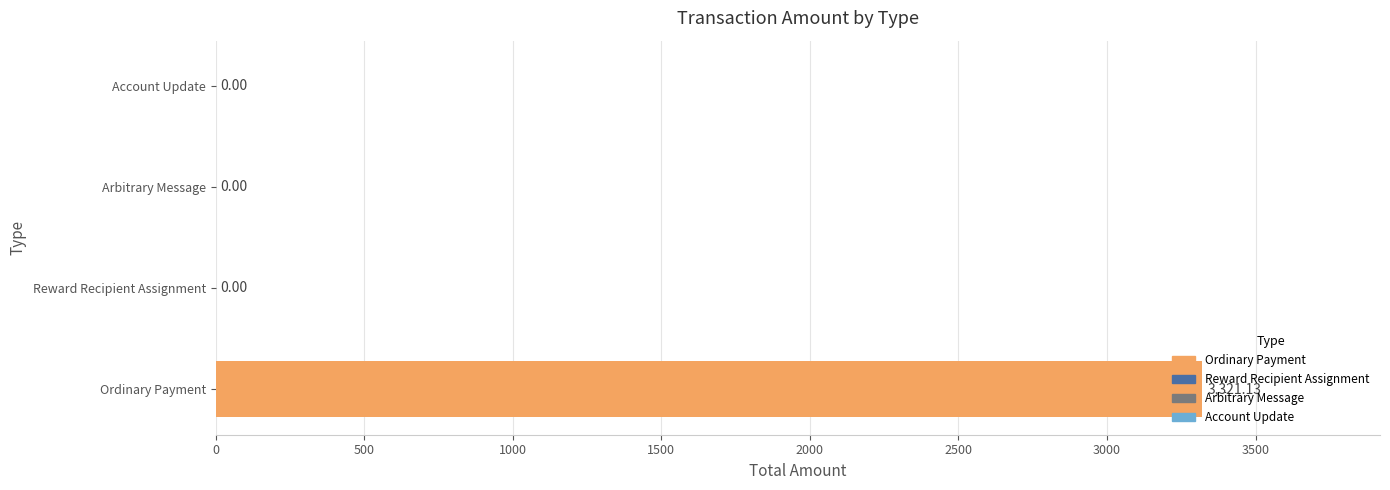

Which label corresponds to the largest value in the chart?

Ordinary Payment